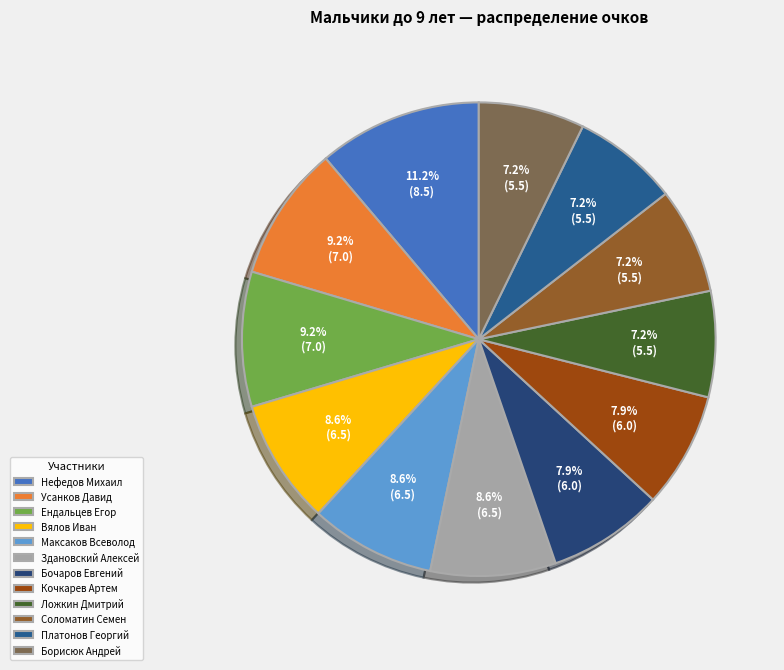

To the nearest percent, what is the combined percentage of Здановский Алексей and Вялов Иван?

17%